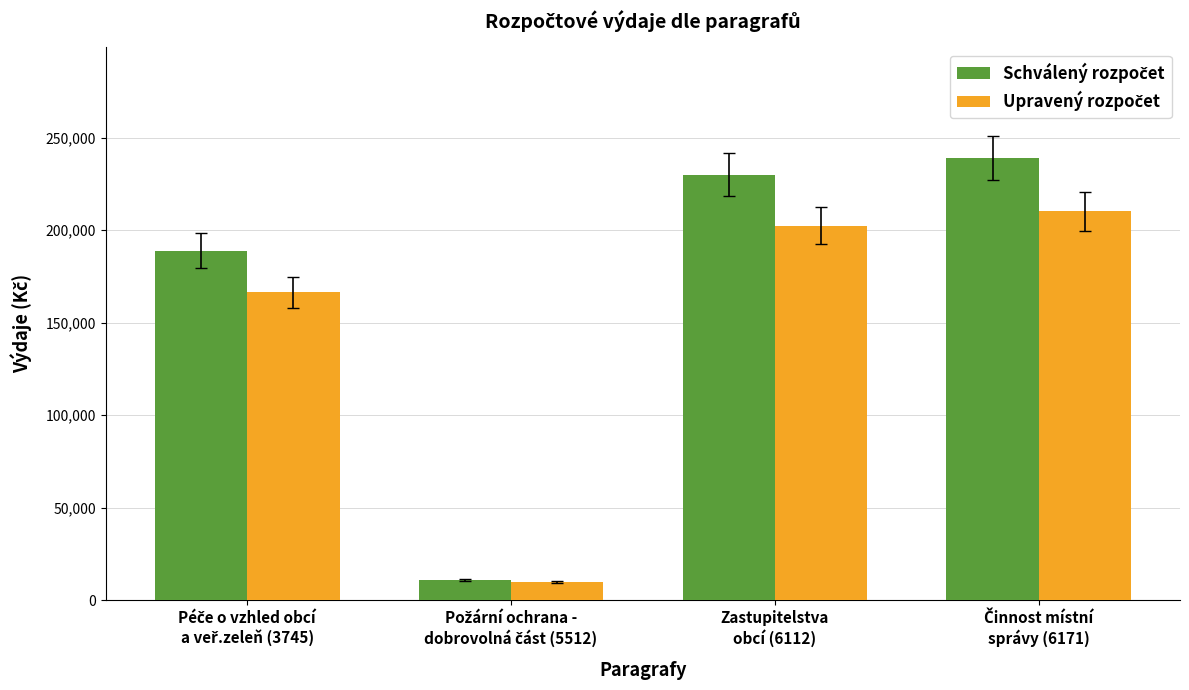

What is the smallest value displayed?

9680